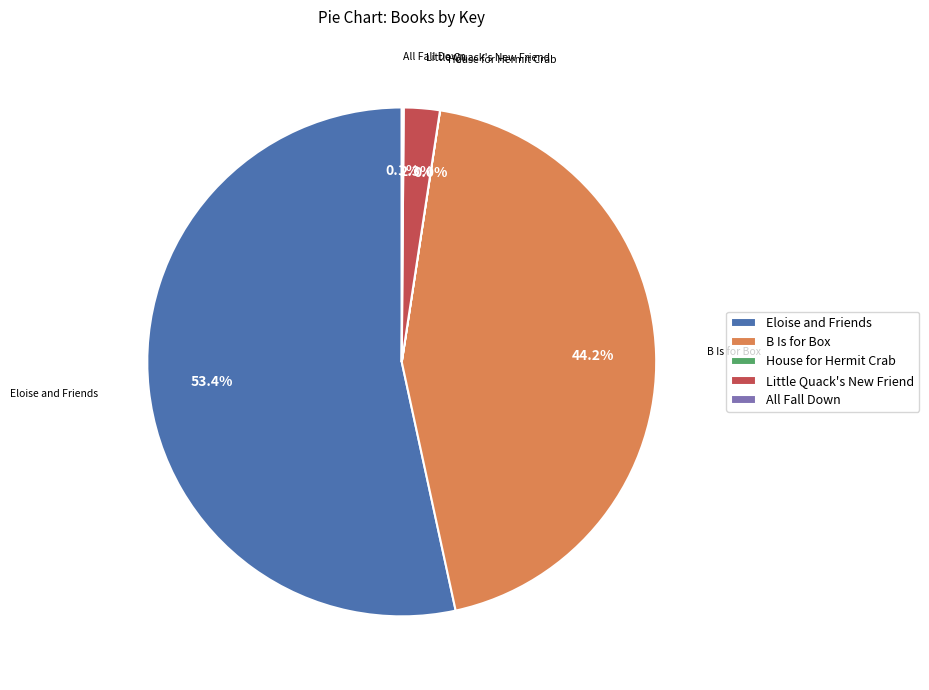

What is the ratio of the value at B Is for Box to the value at Eloise and Friends?

0.8